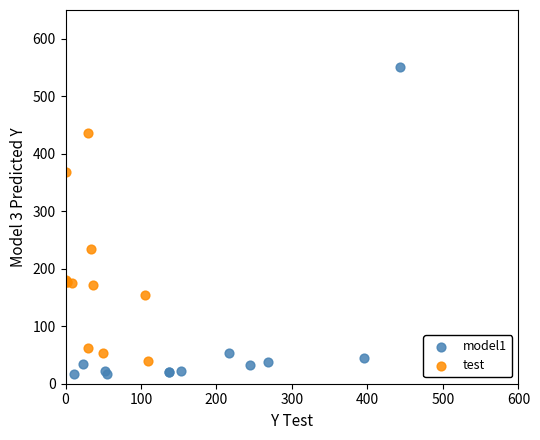

Which series contains the highest Y value?

model1